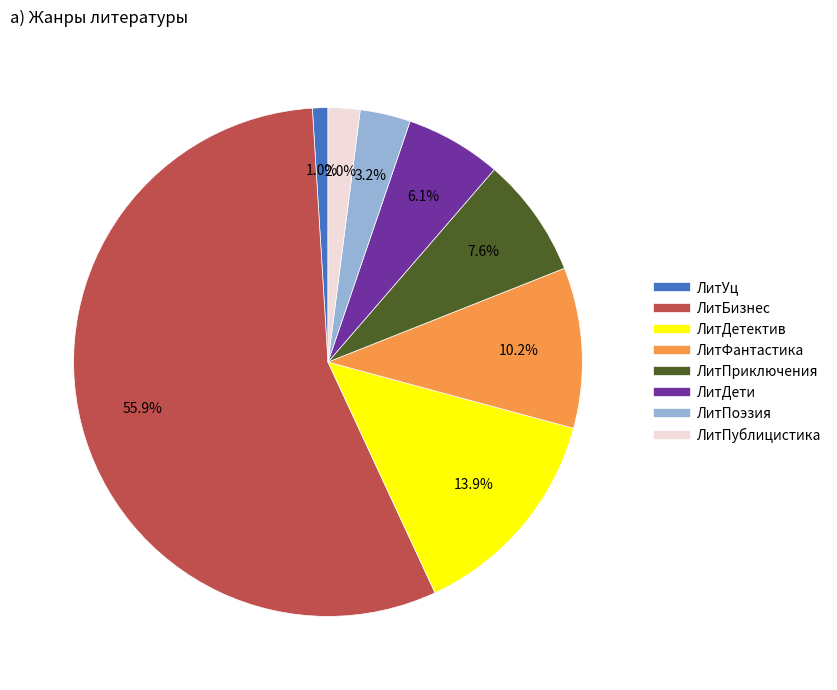

Is there a majority slice in this chart?

Yes